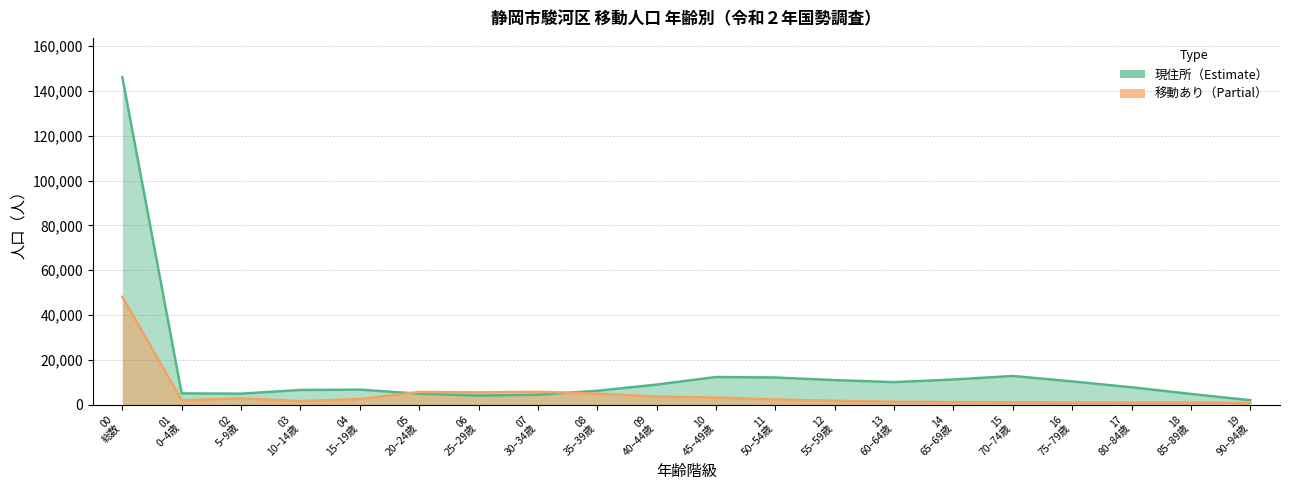

Between 01 0–4歳 and 07 30–34歳, which is larger?

01 0–4歳